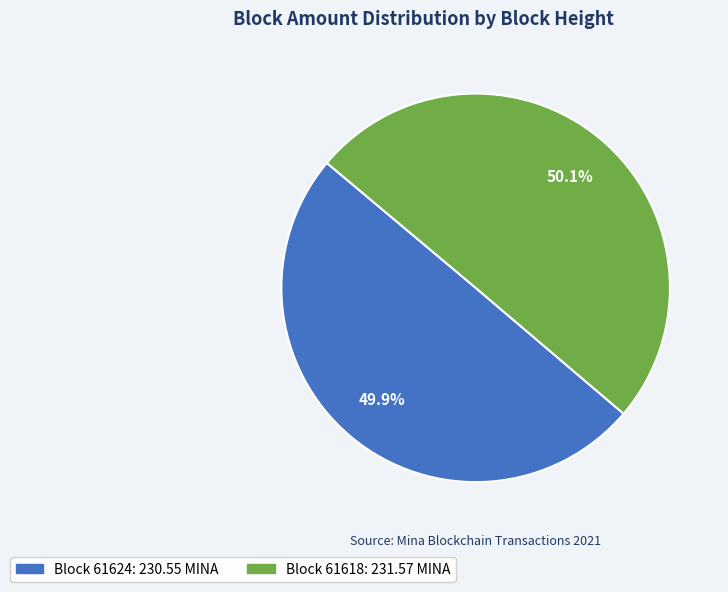

Does any single category account for the majority?

Yes